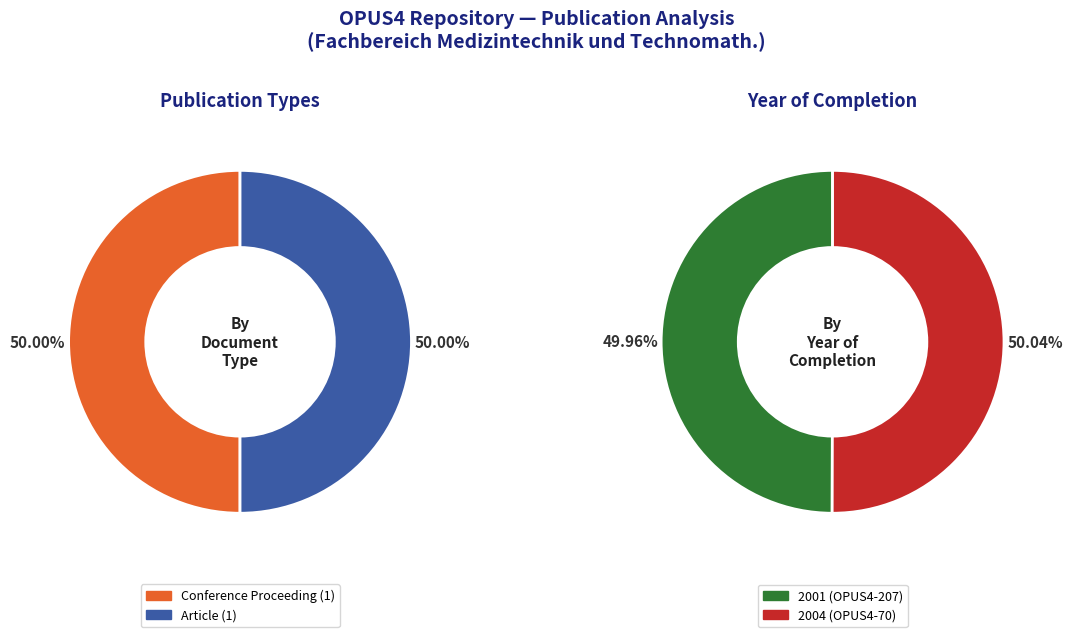

Is it true that OPUS4-207 is 64% of the pie?

False